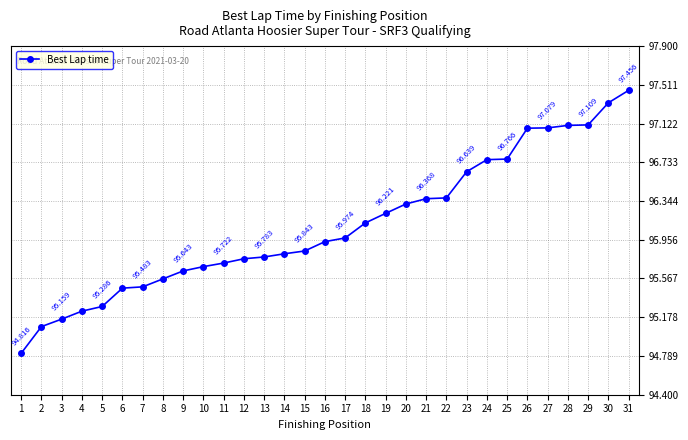

Reading right to left, extract all data points from this chart.

31=97.5	30=97.3	29=97.1	28=97.1	27=97.1	26=97.1	25=96.8	24=96.8	23=96.6	22=96.4	21=96.4	20=96.3	19=96.2	18=96.1	17=96.0	16=95.9	15=95.8	14=95.8	13=95.8	12=95.8	11=95.7	10=95.7	9=95.6	8=95.6	7=95.5	6=95.5	5=95.3	4=95.2	3=95.2	2=95.1	1=94.8